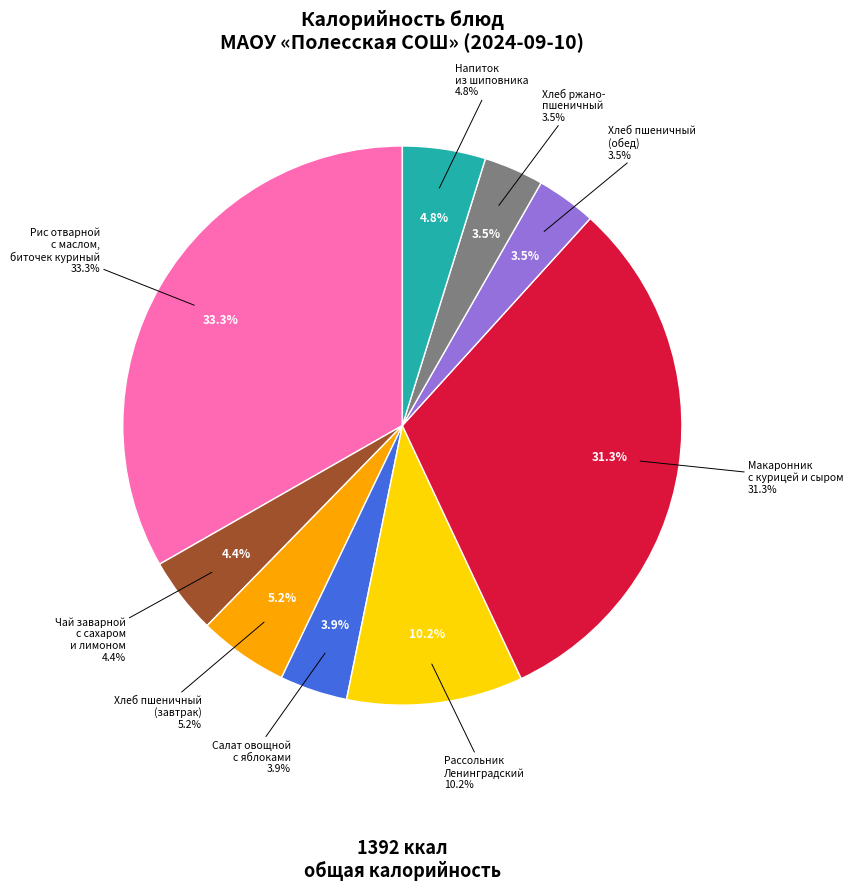

How many segments does this pie chart have?

9